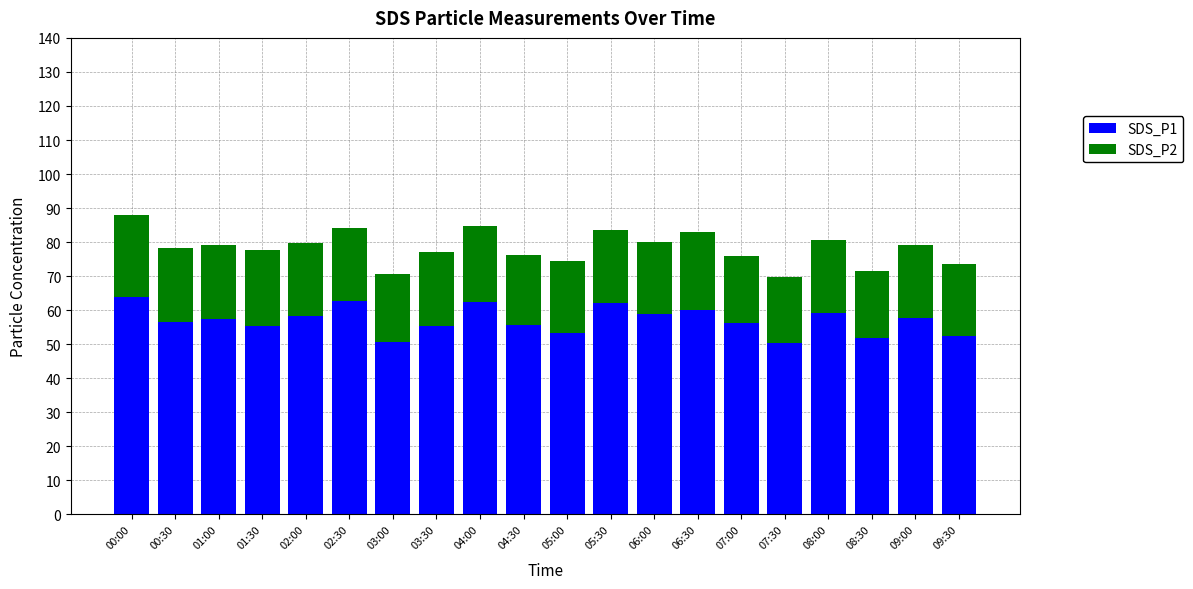

Is it true that SDS_P1 equals 96.3 at 01:00?

False